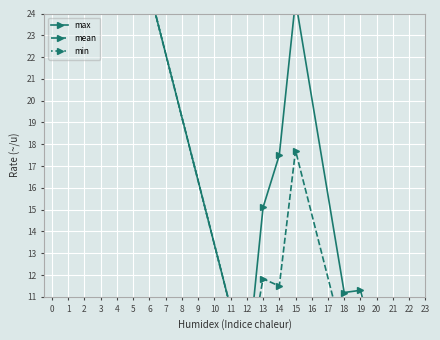

True or false: max and mean cross at least once.

False